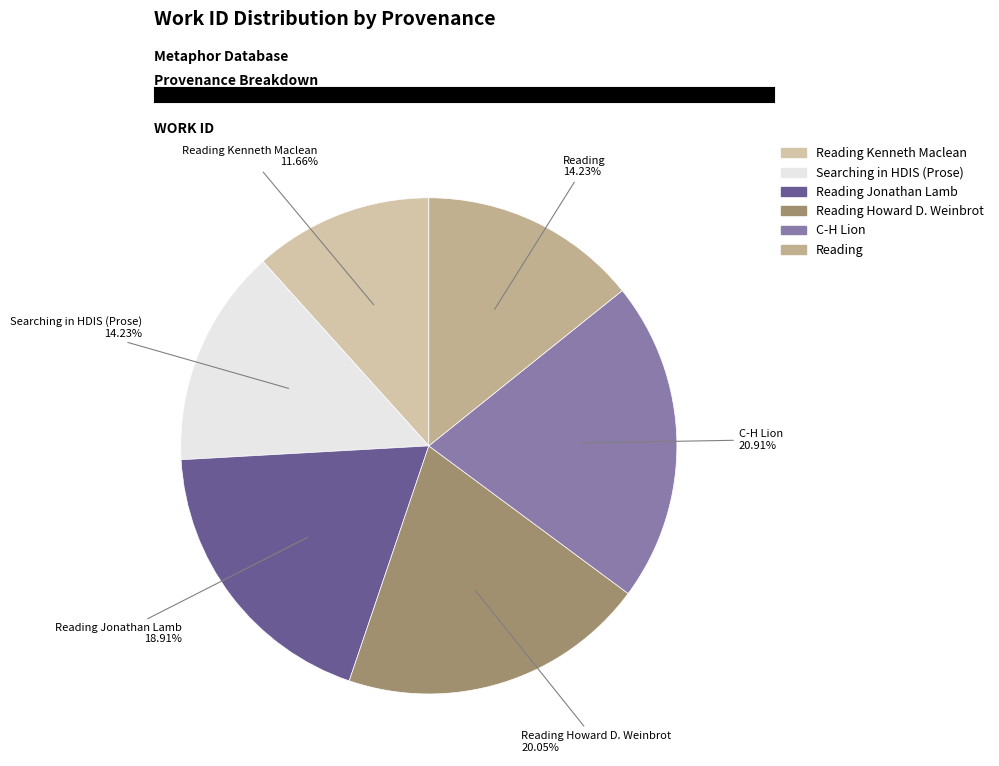

How many slices are in this pie chart?

6